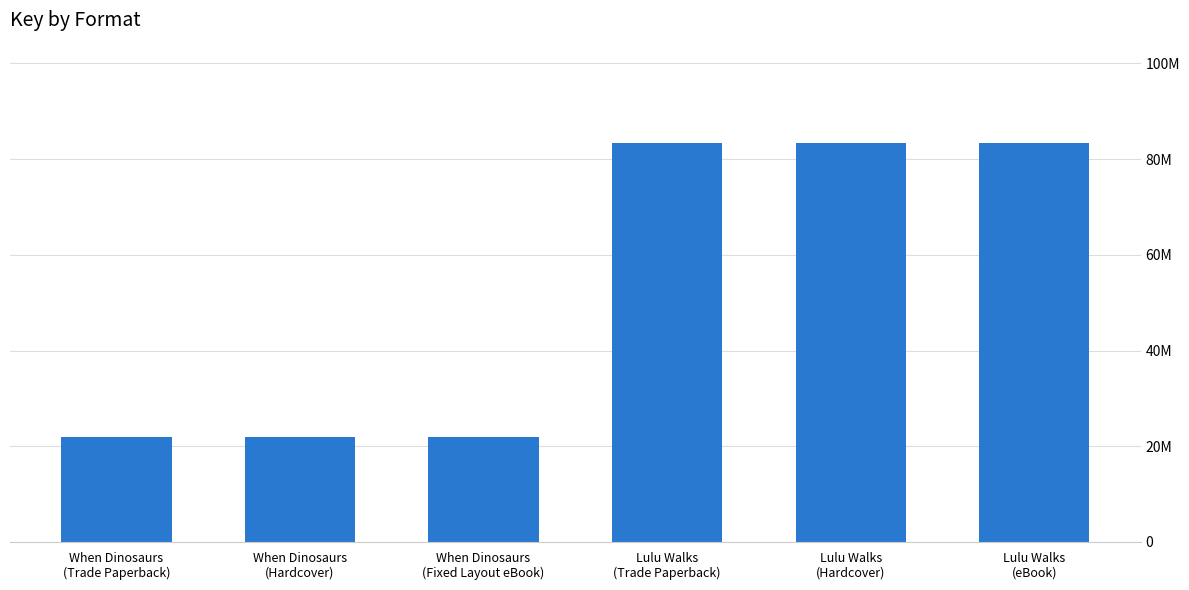

Reading left to right, what are all the values shown in this chart?

22011159	22011159	22011159	83461261	83461261	83461261